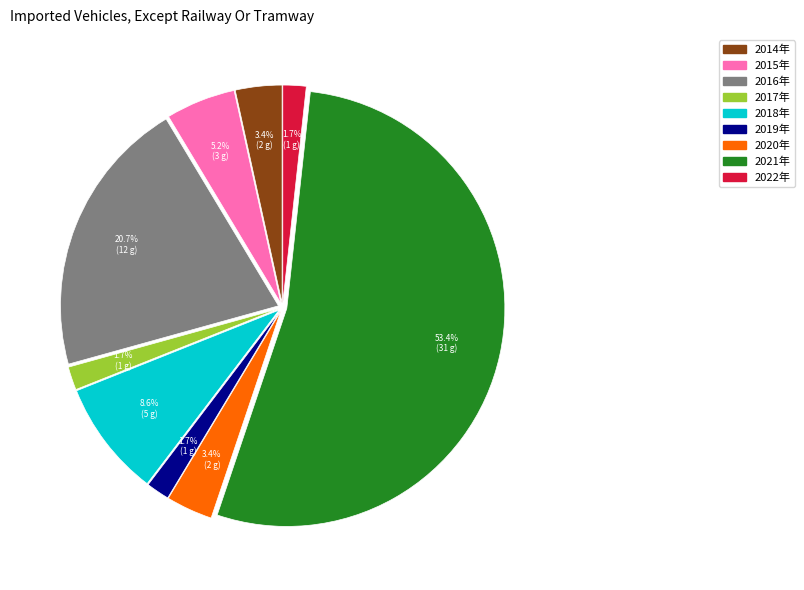

What percentage is the 2016年 slice, to the nearest percent?

21%